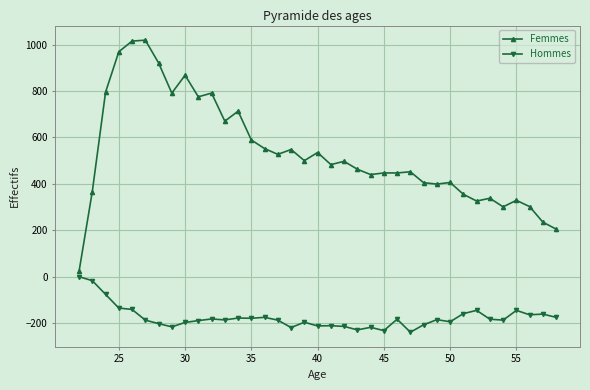

Is this an area chart (filled region under the line)?

No